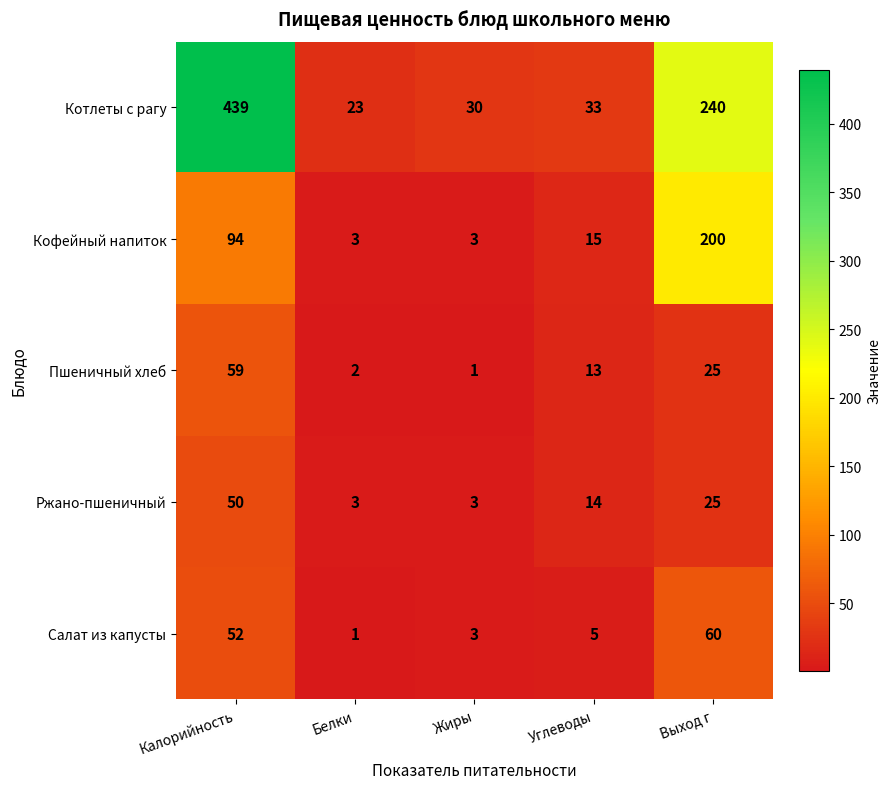

Where does the Кофейный напиток series first go above 15?

Калорийность